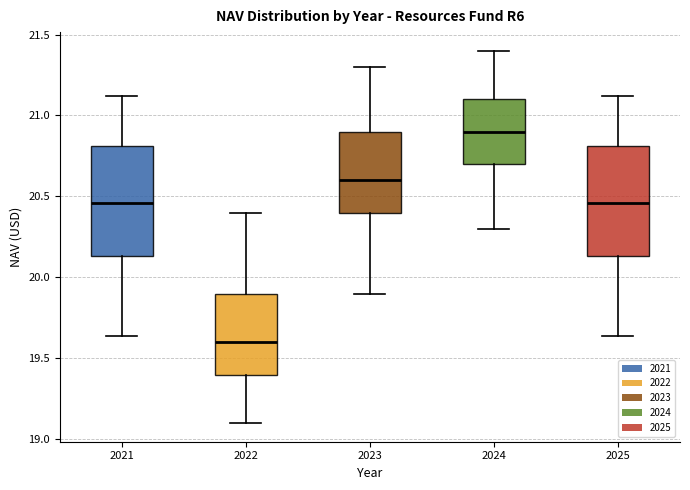

Which box's median line is the lowest?

2022